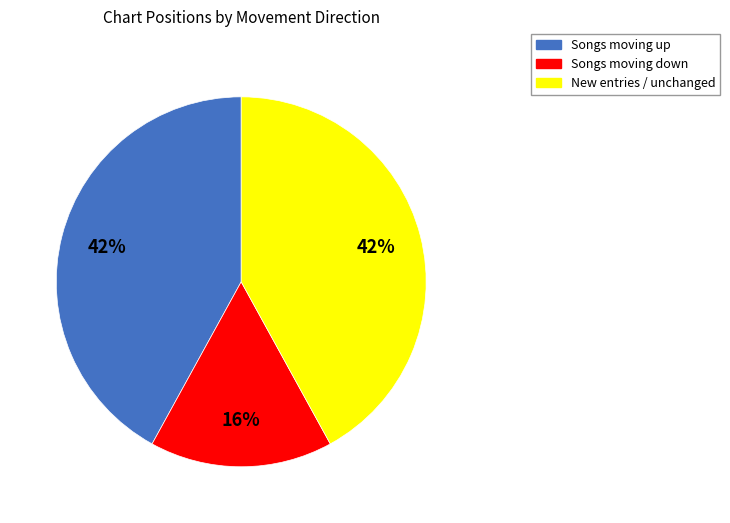

How many slices are in this pie chart?

3